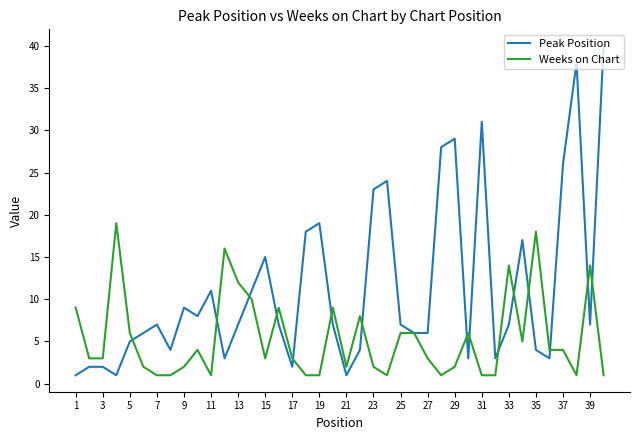

Which series has the largest total across all categories?

Peak Position